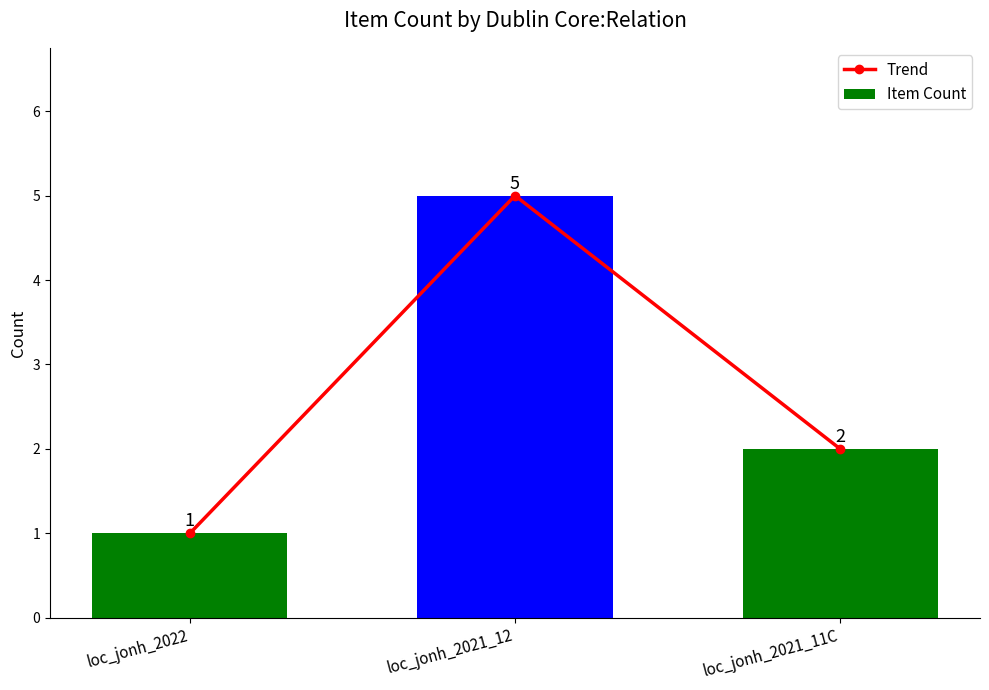

Reading right to left, transcribe all the data shown in this chart.

Trend: loc_jonh_2021_11C=2	loc_jonh_2021_12=5	loc_jonh_2022=1
Item Count: loc_jonh_2021_11C=2	loc_jonh_2021_12=5	loc_jonh_2022=1